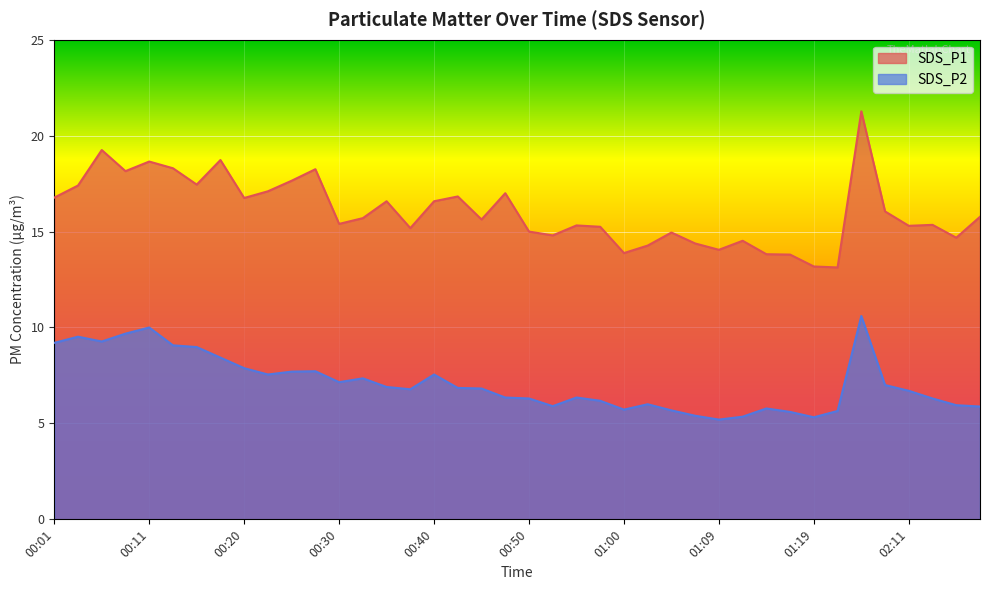

List the labels in order of SDS_P1 value, largest first.

01:49, 00:06, 00:18, 00:11, 00:13, 00:28, 00:08, 00:25, 00:16, 00:03, 00:23, 00:47, 00:42, 00:01, 00:20, 00:35, 00:40, 01:57, 02:29, 00:33, 00:45, 00:30, 02:24, 00:55, 02:11, 00:57, 00:38, 00:50, 01:04, 00:52, 02:27, 01:12, 01:07, 01:02, 01:09, 01:00, 01:14, 01:17, 01:19, 01:24